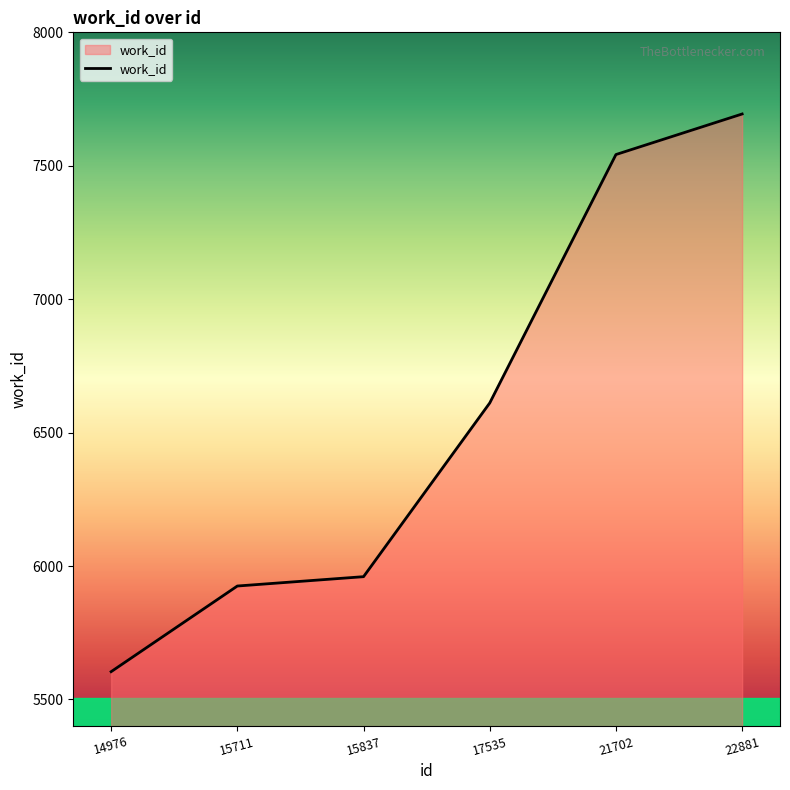

Does the chart have visible grid lines?

No